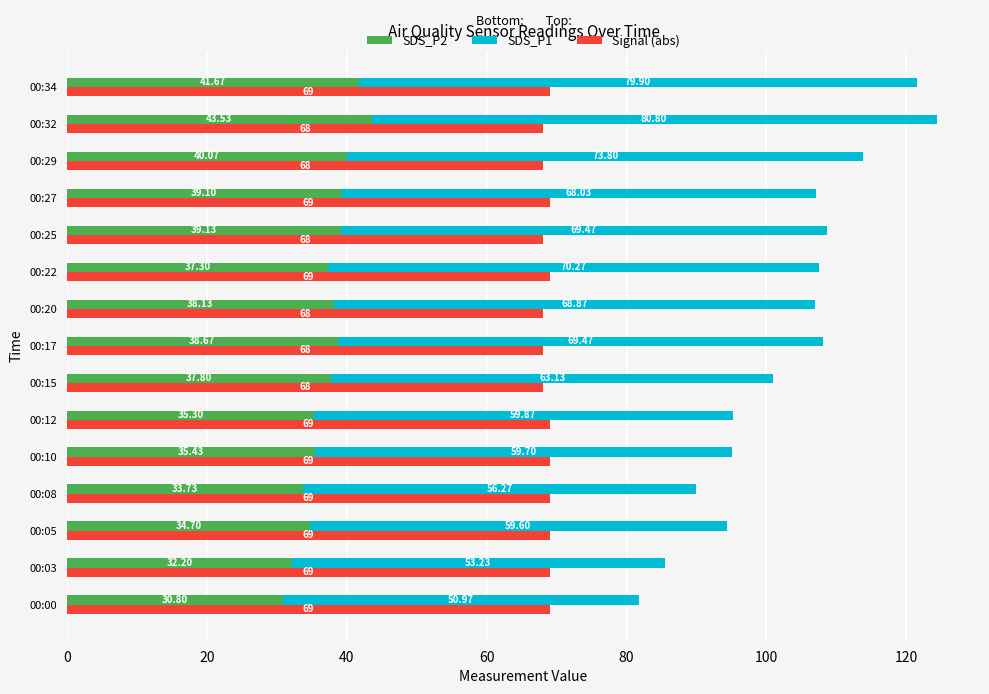

Between 00:12 and 00:17, which is larger?

00:17